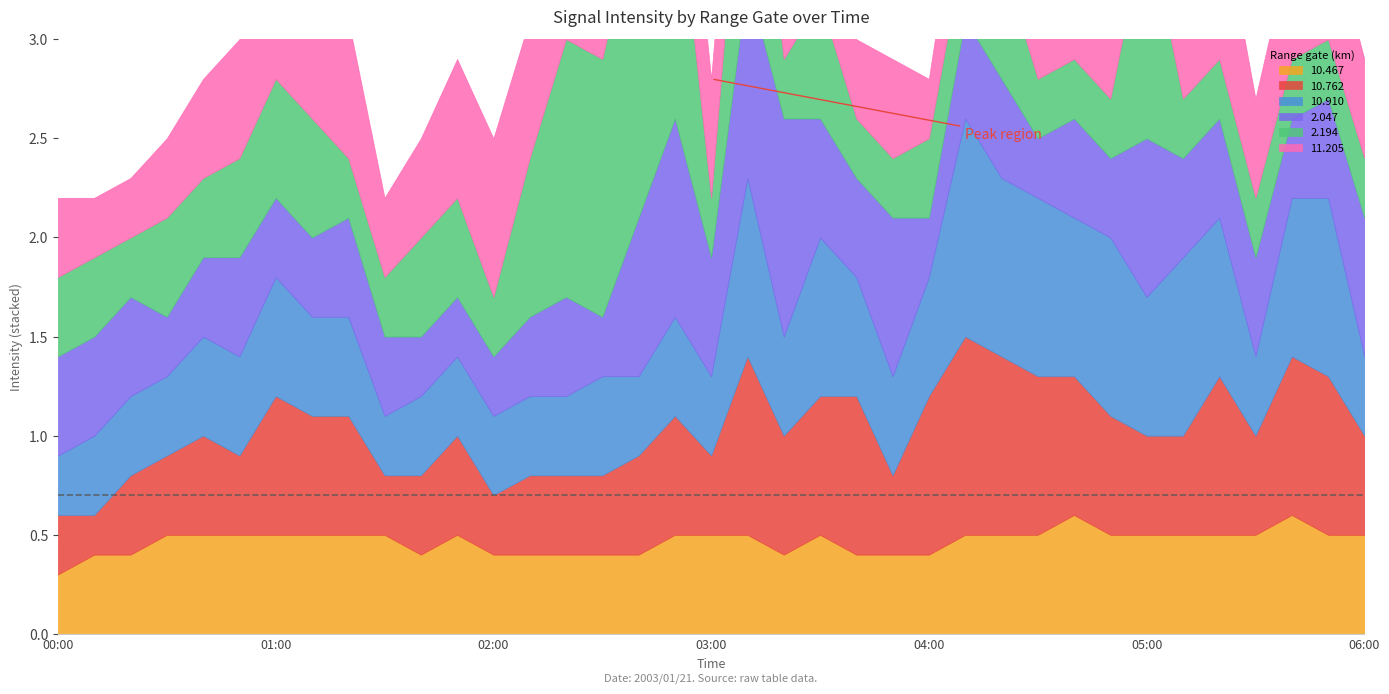

What are all the series names shown in the legend?

10.467, 10.762, 10.910, 2.047, 2.194, 11.205